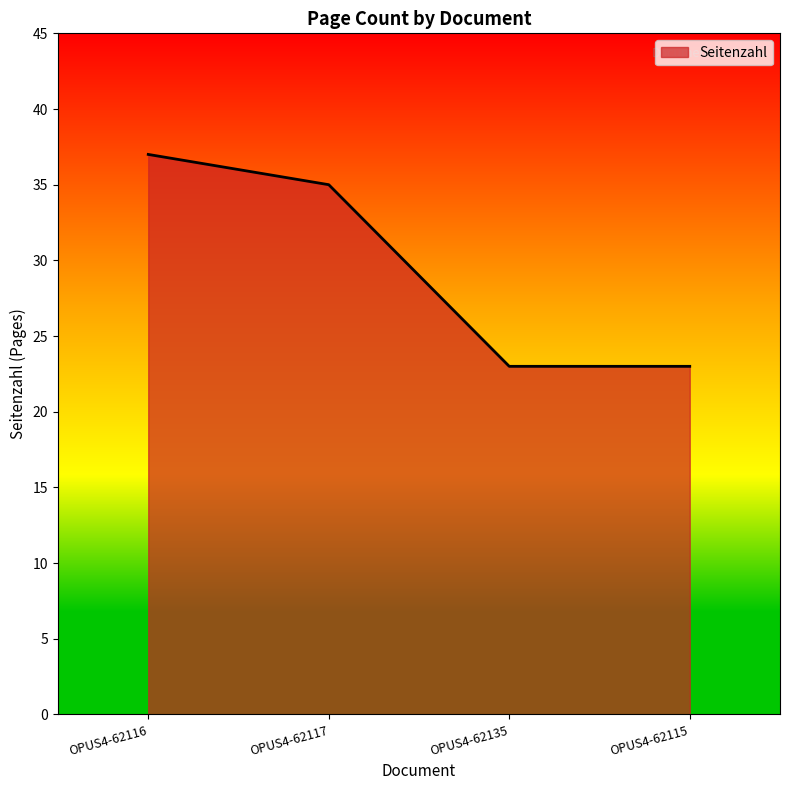

Which has a higher value, OPUS4-62135 or OPUS4-62117?

OPUS4-62117